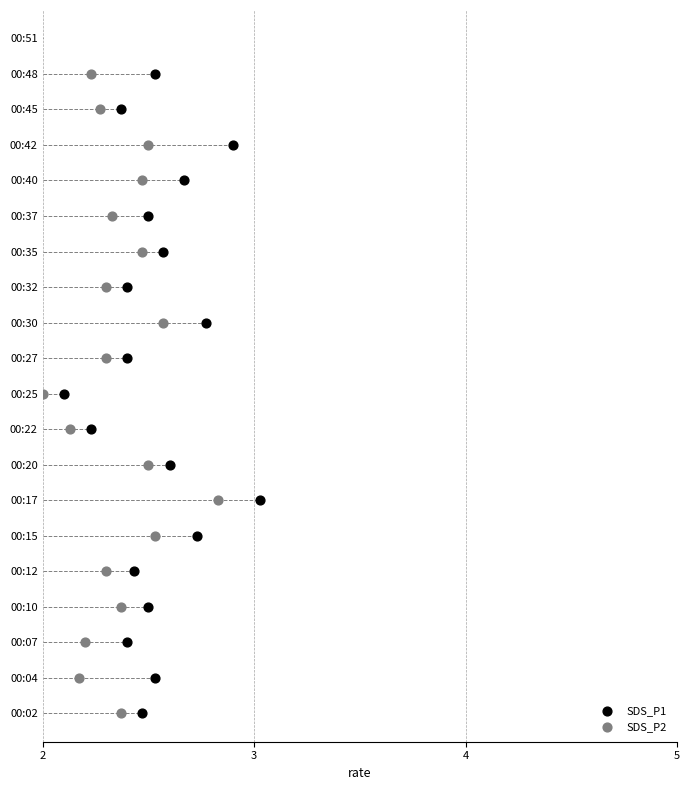

Is the value of SDS_P2 at 4 greater than the value of SDS_P1 at 13?

No